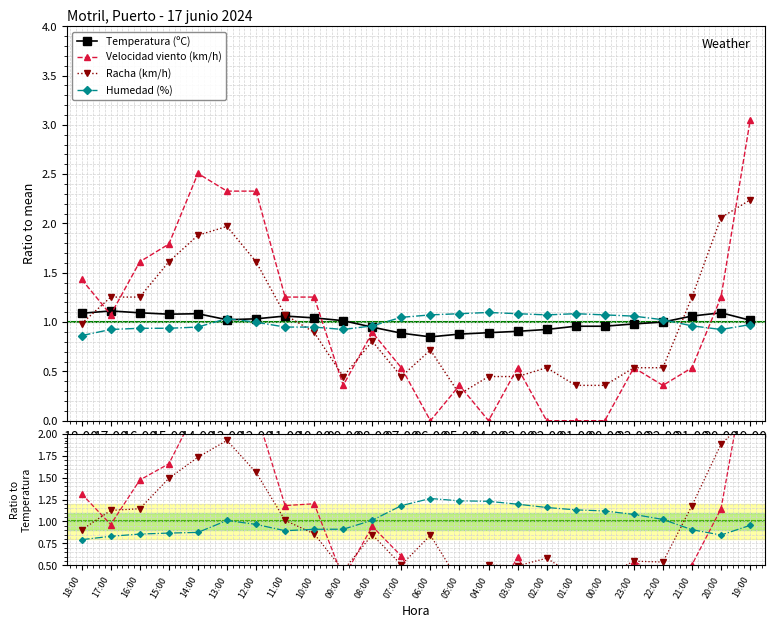

The Humedad (%) series shows 1.8 at 03:00. True or false?

False